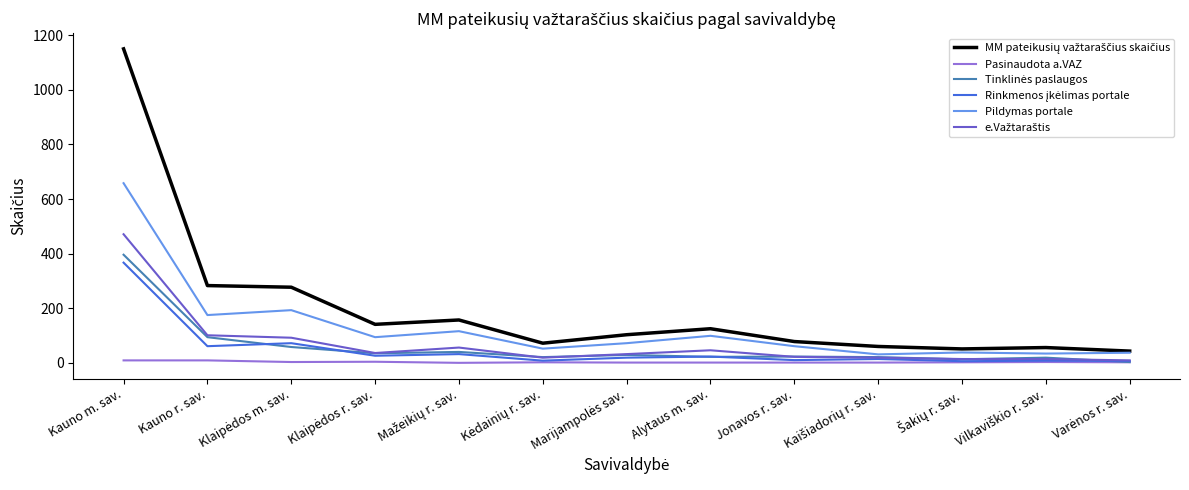

At which category is the sum across all series the highest?

Kauno m. sav.